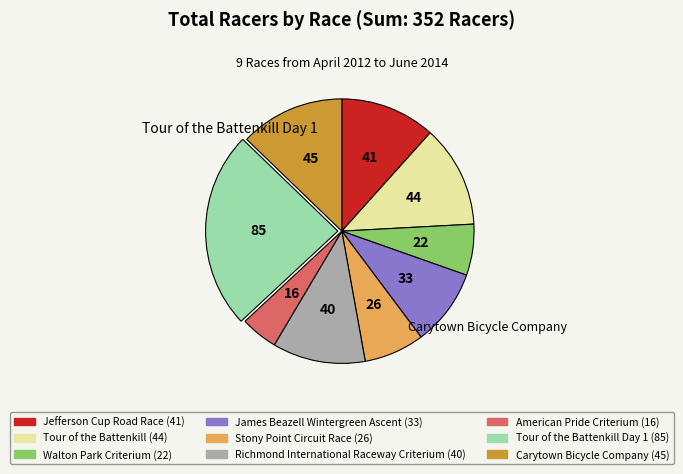

Does any single category account for the majority?

No